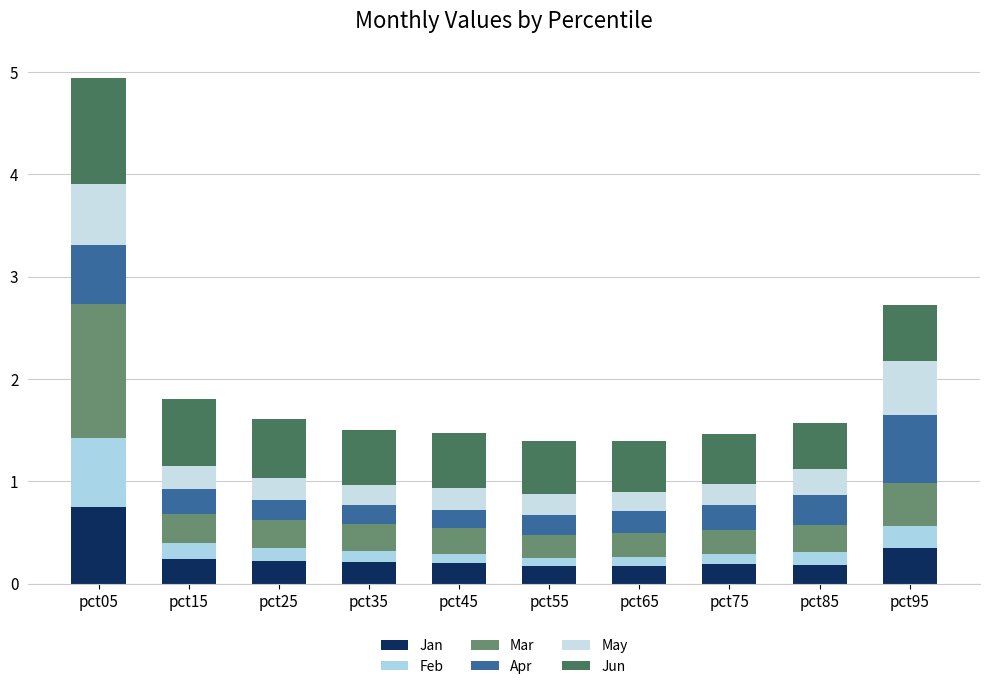

Are the bars grouped side by side (vs. stacked)?

No